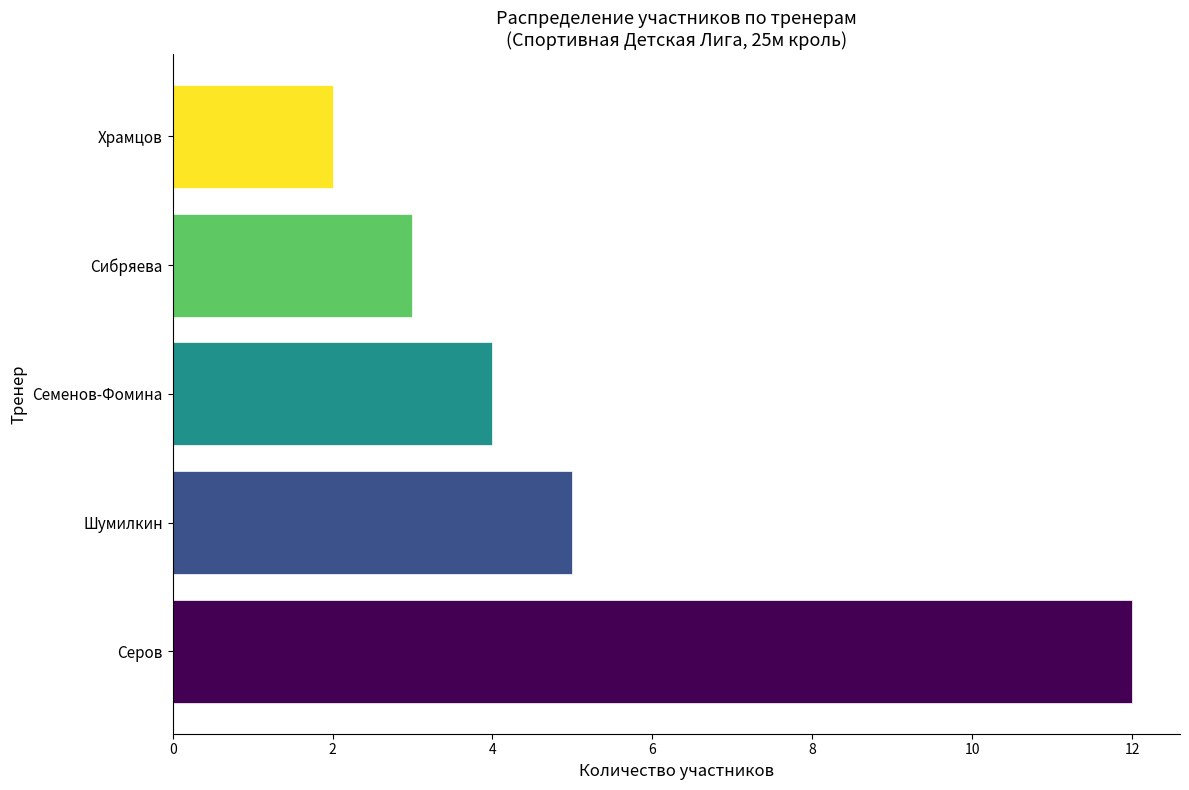

How many data points does each series have?

5